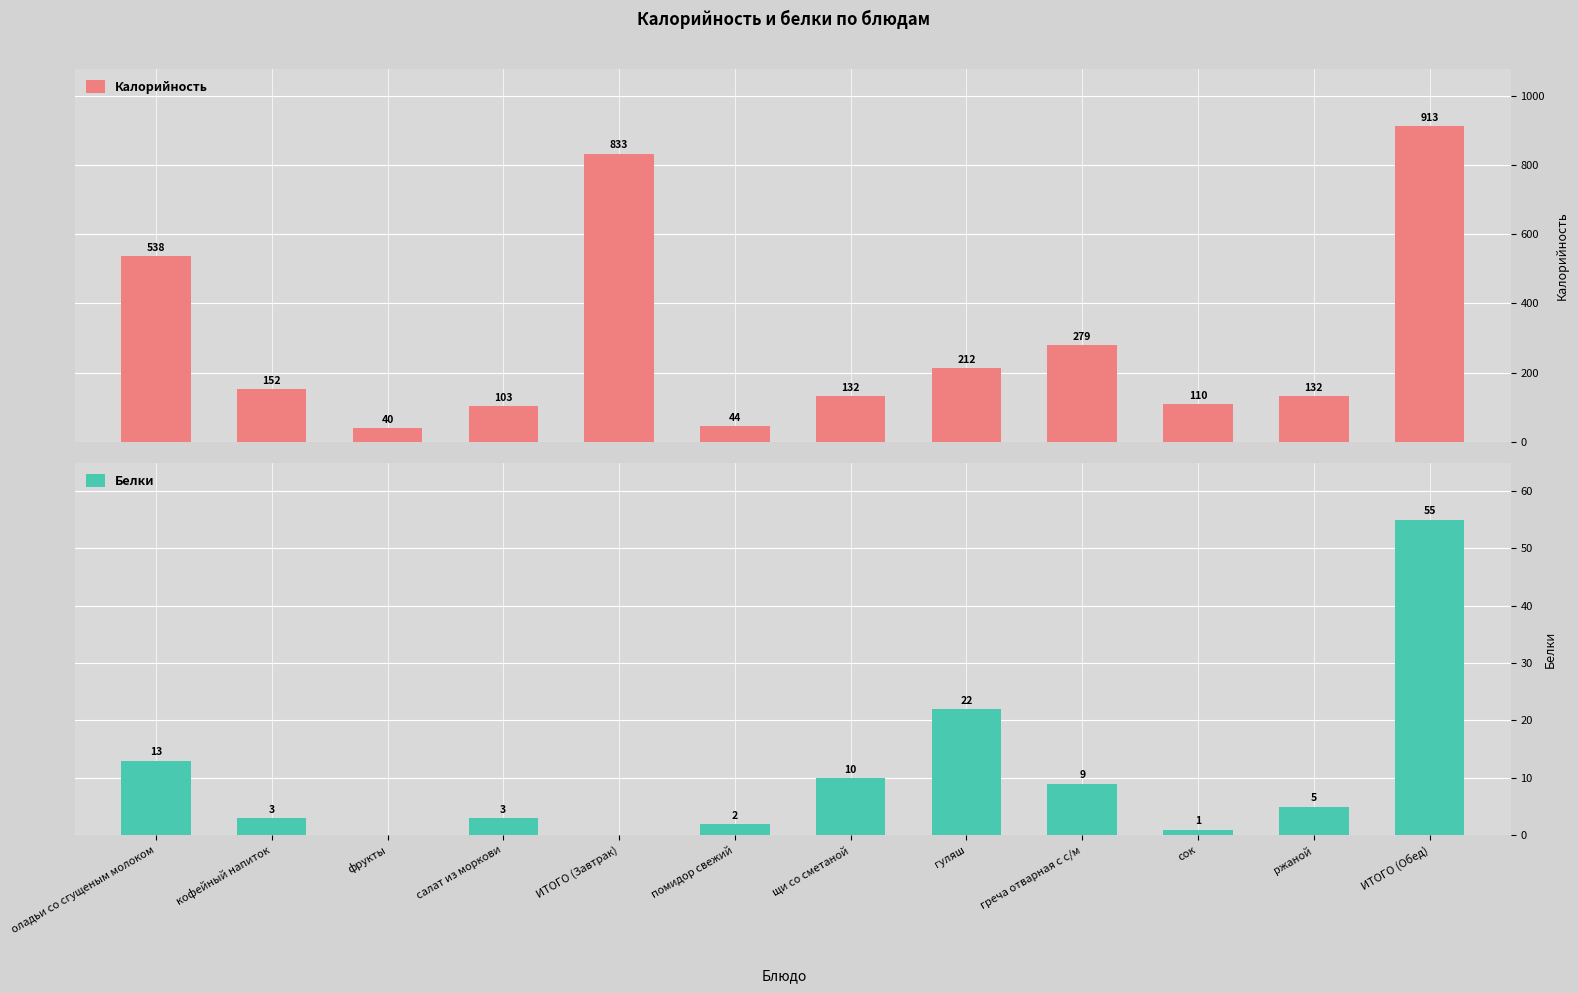

At which category is the sum across all series the highest?

ИТОГО (Обед)